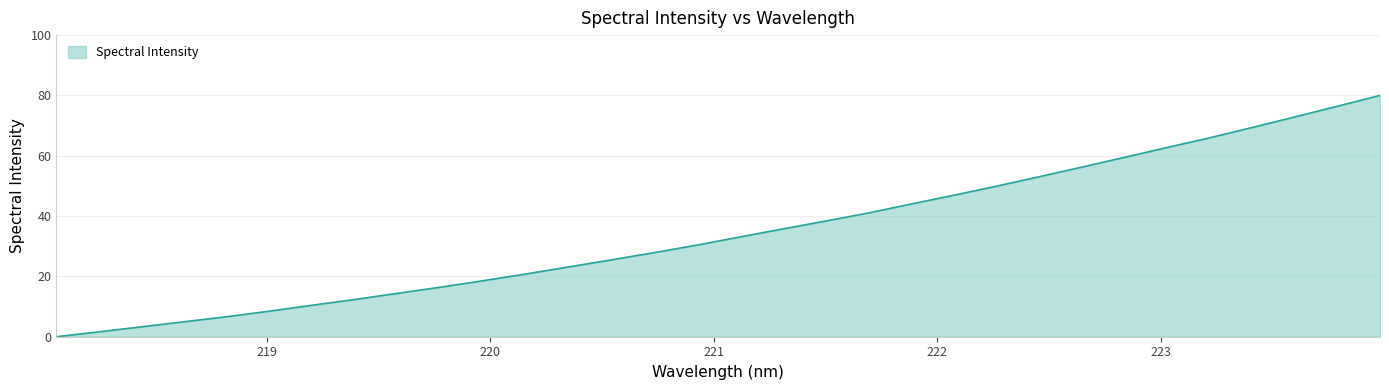

What is the maximum value shown in the chart?

80.0